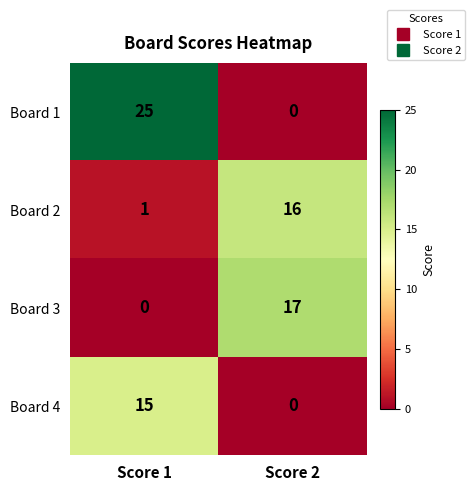

True or false: Board 4 has a value of 0 at Score 2.

True